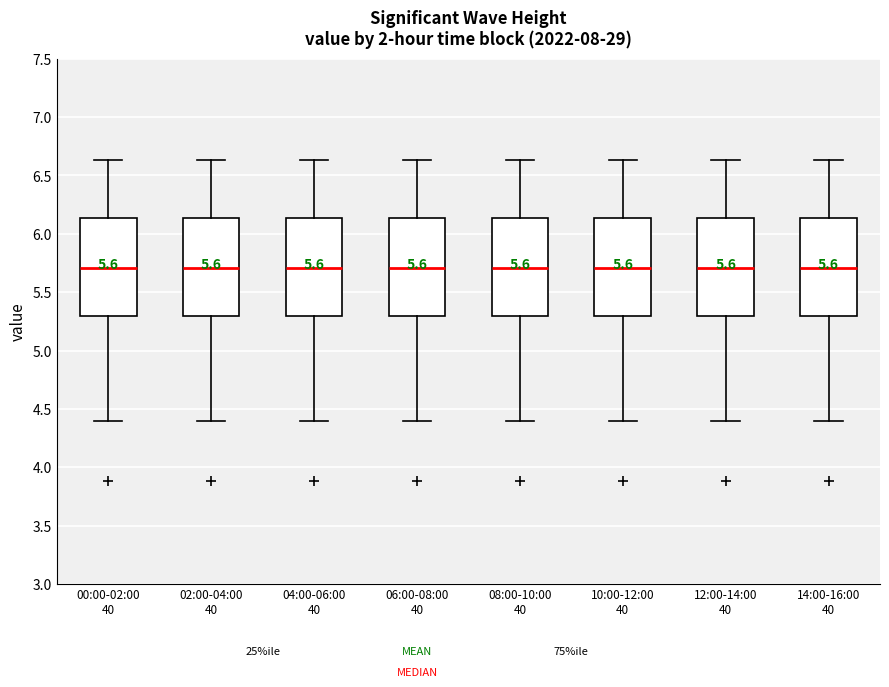

Reading left to right, transcribe this box plot: for each box, give where its median line is, the range the box spans, and where its two whiskers end, as read against the y-axis. The values are not printed on the chart, so give them approximately, as read against the axis.

00:00-02:00 40: median 5.70, box 5.30 to 6.15, whiskers 4.40 to 6.65
02:00-04:00 40: median 5.70, box 5.30 to 6.15, whiskers 4.40 to 6.65
04:00-06:00 40: median 5.70, box 5.30 to 6.15, whiskers 4.40 to 6.65
06:00-08:00 40: median 5.70, box 5.30 to 6.15, whiskers 4.40 to 6.65
08:00-10:00 40: median 5.70, box 5.30 to 6.15, whiskers 4.40 to 6.65
10:00-12:00 40: median 5.70, box 5.30 to 6.15, whiskers 4.40 to 6.65
12:00-14:00 40: median 5.70, box 5.30 to 6.15, whiskers 4.40 to 6.65
14:00-16:00 40: median 5.70, box 5.30 to 6.15, whiskers 4.40 to 6.65